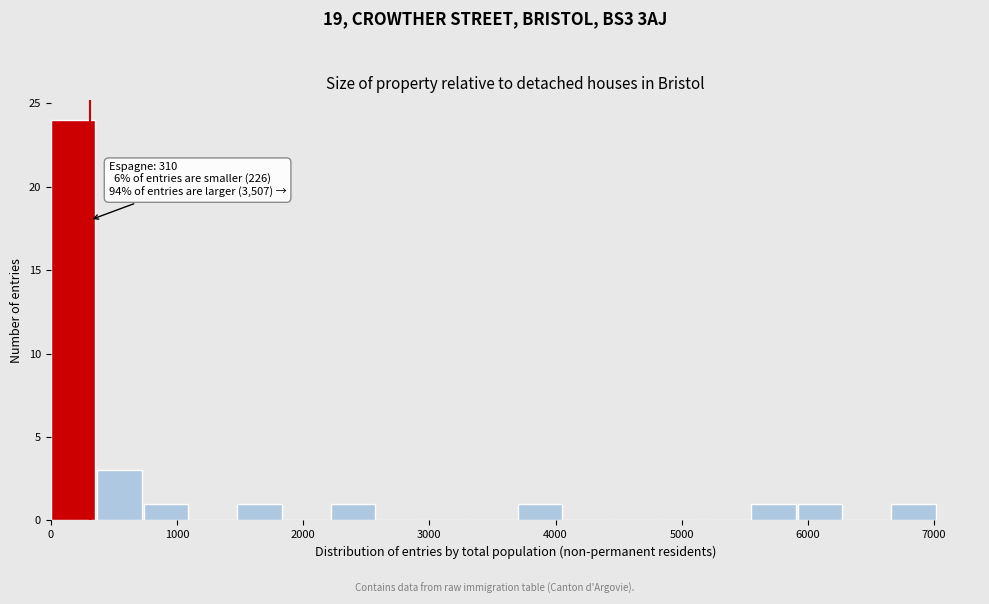

Around what value on the x-axis is the tallest bar? Give the approximate position of its centre, as read against the axis.

200